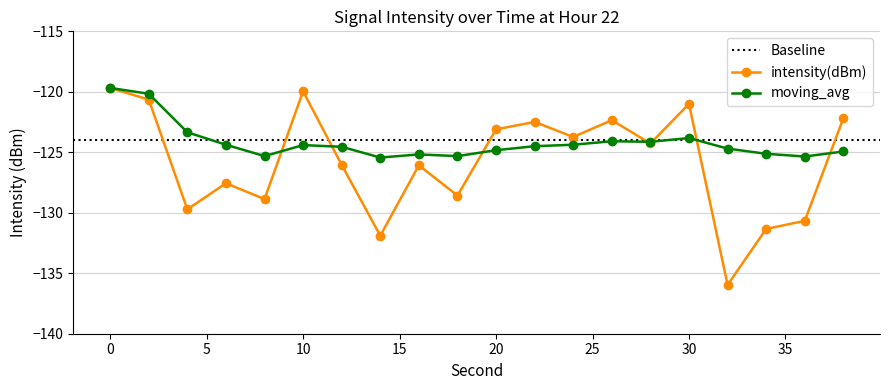

Reading left to right, extract all data points from this chart.

intensity(dBm): 0=-119.7	2=-120.6	4=-129.7	6=-127.6	8=-128.9	10=-120.0	12=-126.0	14=-131.9	16=-126.1	18=-128.6	20=-123.1	22=-122.5	24=-123.7	26=-122.3	28=-124.3	30=-121.0	32=-136.0	34=-131.3	36=-130.7	38=-122.2
moving_avg: 0=-119.7	2=-120.2	4=-123.3	6=-124.4	8=-125.3	10=-124.4	12=-124.5	14=-125.4	16=-125.2	18=-125.3	20=-124.8	22=-124.5	24=-124.4	26=-124.1	28=-124.1	30=-123.8	32=-124.7	34=-125.1	36=-125.3	38=-124.9